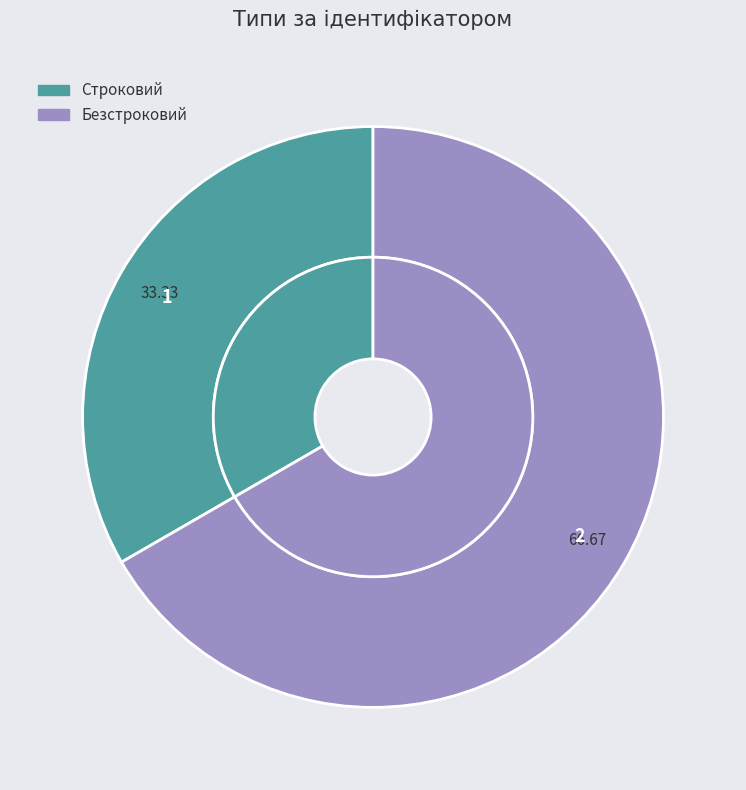

Is Строковий the majority of the pie?

No